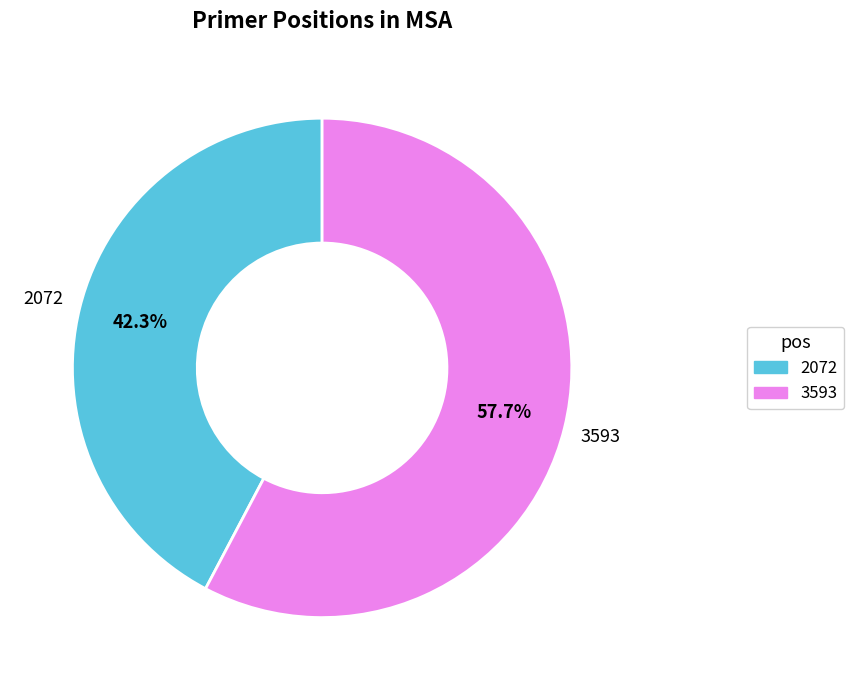

Is it true that 2072 is 53% of the pie?

False